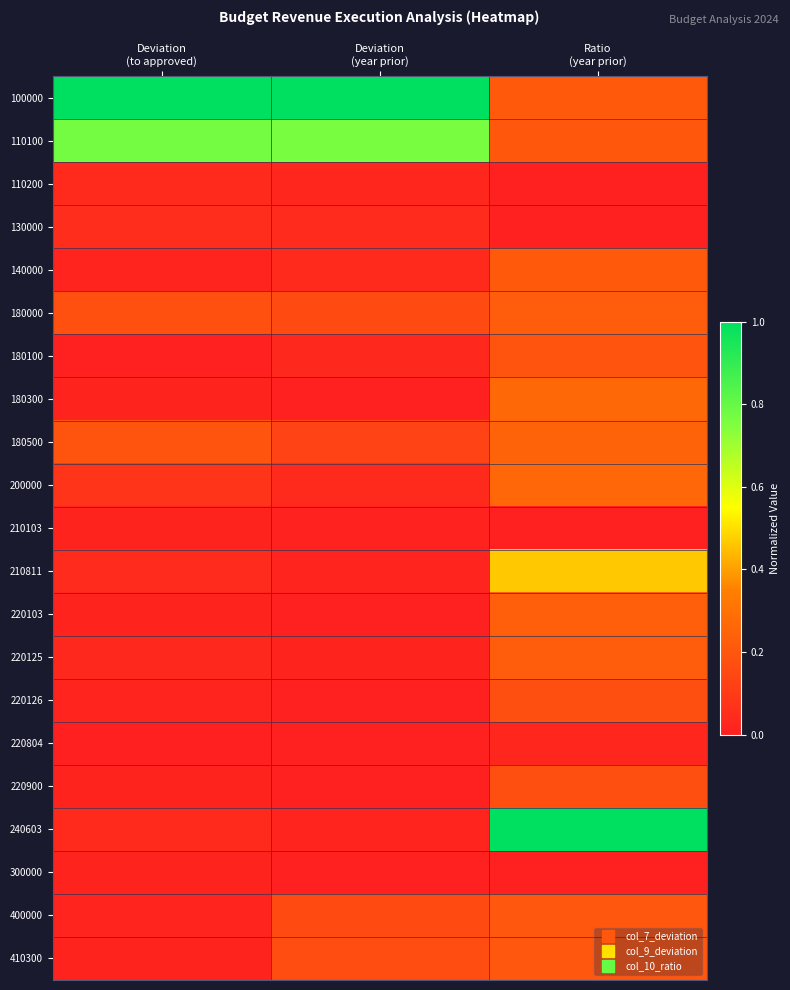

Which series has the widest spread of values?

240603